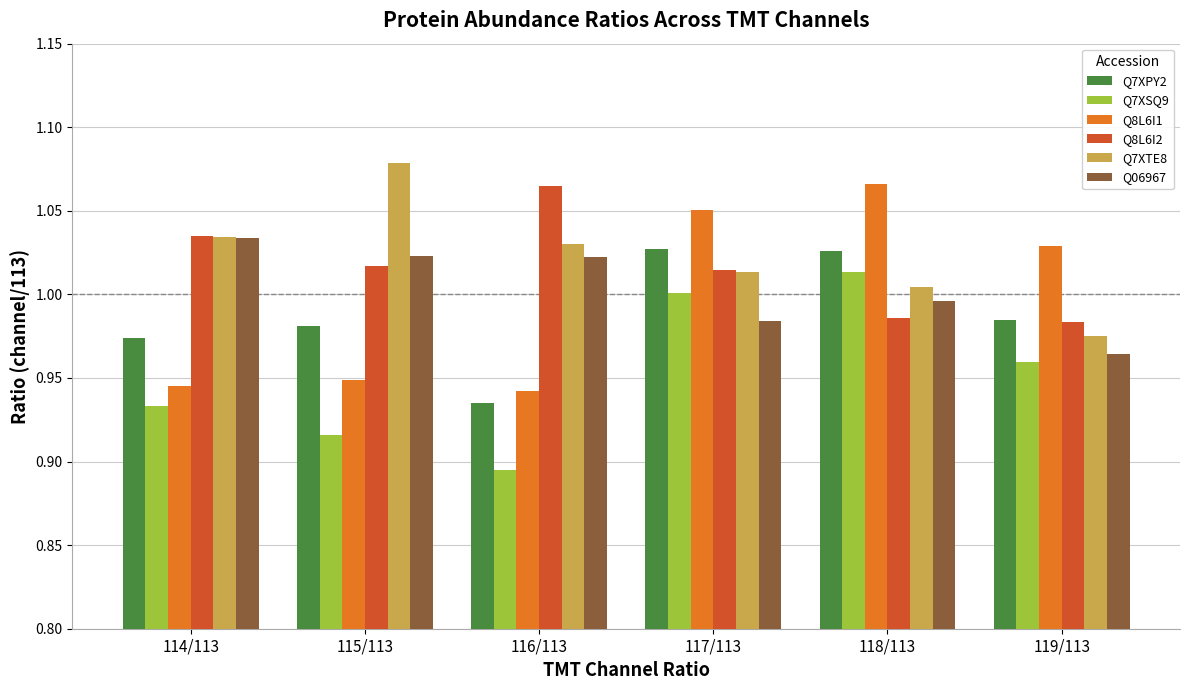

What are all the series names shown in the legend?

Q7XPY2, Q7XSQ9, Q8L6I1, Q8L6I2, Q7XTE8, Q06967